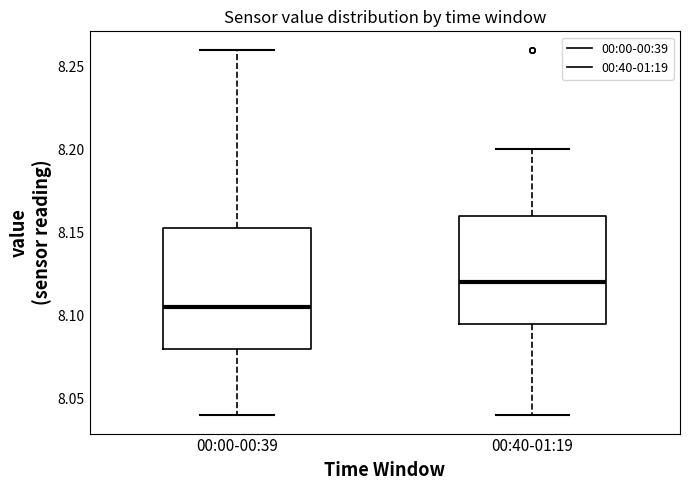

Where does the median line of the box for 00:40-01:19 sit on the y-axis? The values are not printed on the chart, so give them approximately, as read against the axis.

8.120